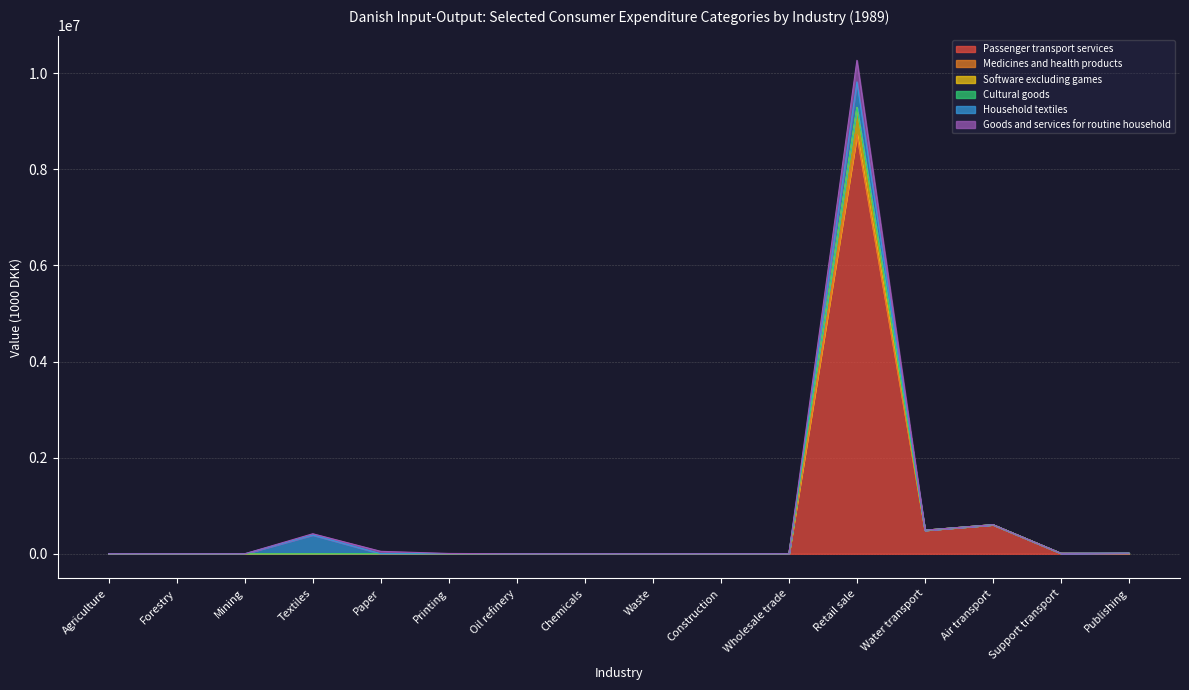

What is the highest value of the Passenger transport services series?

8717781.2